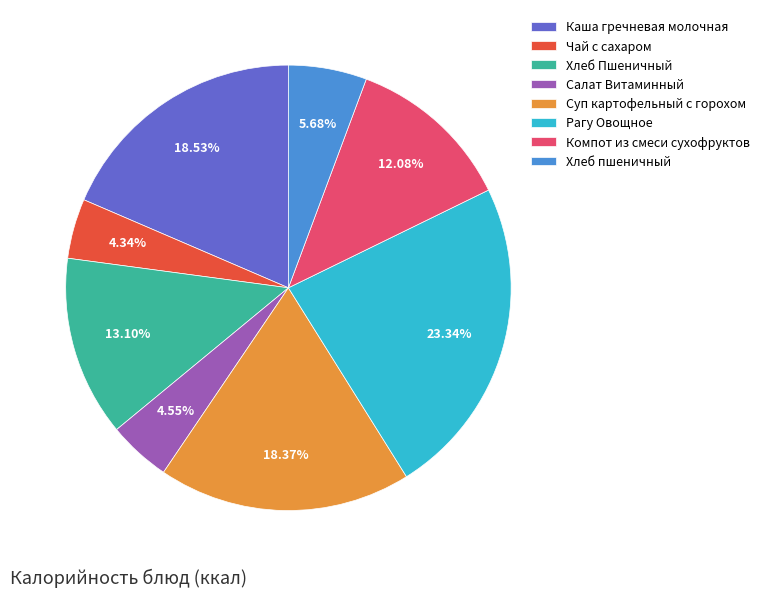

What percentage do Рагу Овощное and Салат Витаминный together represent?

27.9%